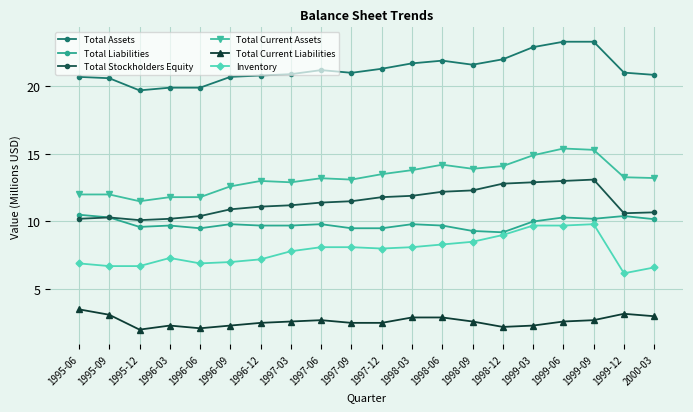

The Total Current Liabilities series shows 5.3 at 1995-09. True or false?

False